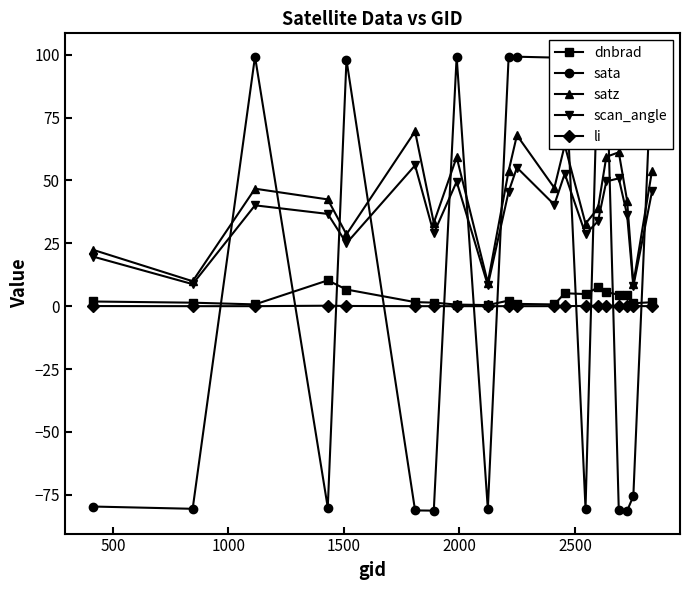

What is the maximum value shown in the chart?

99.4